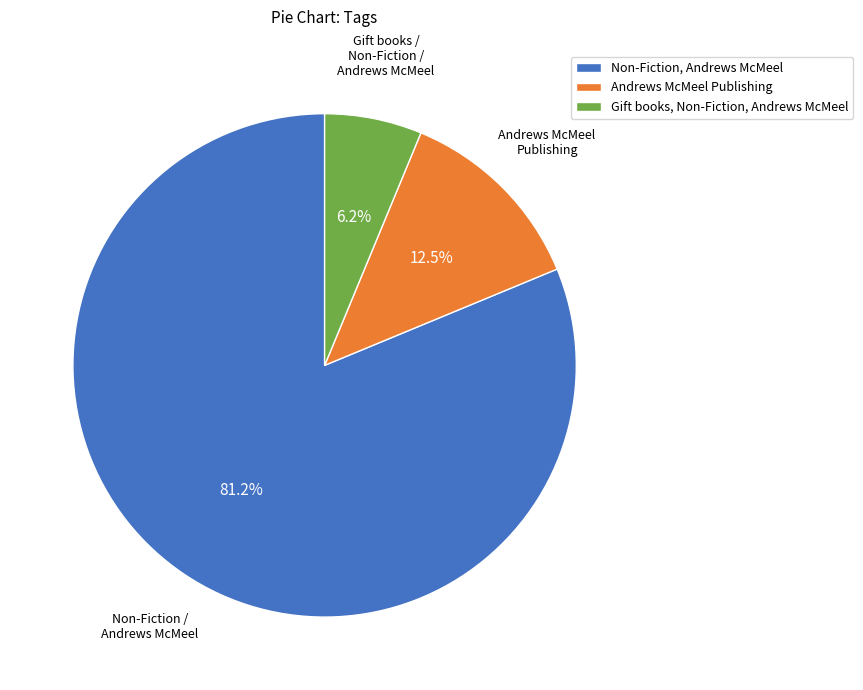

To the nearest percent, what is the average slice percentage?

33%